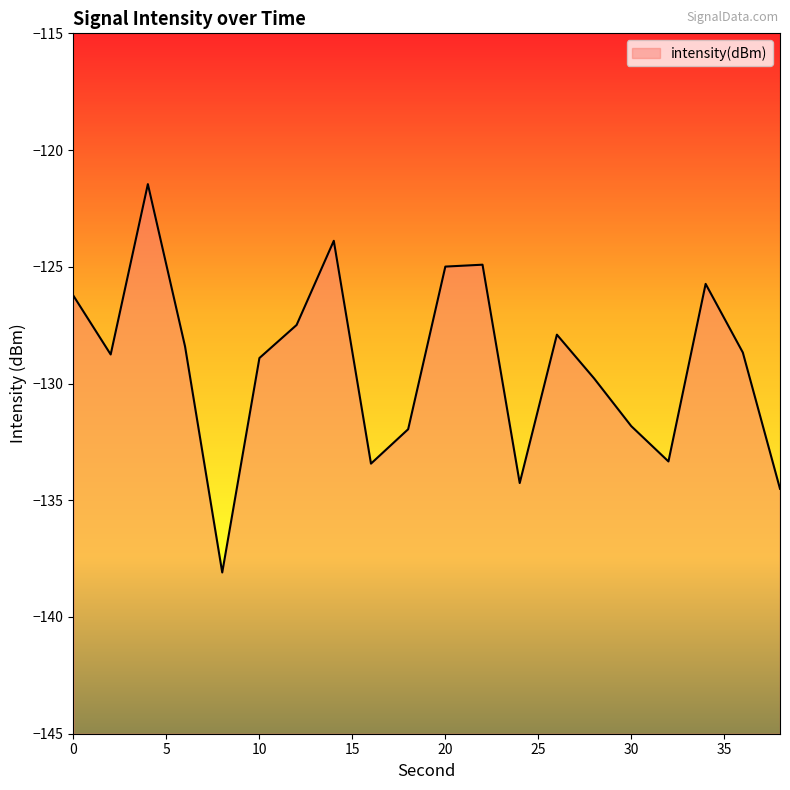

At which category does the chart reach its minimum across all series?

8